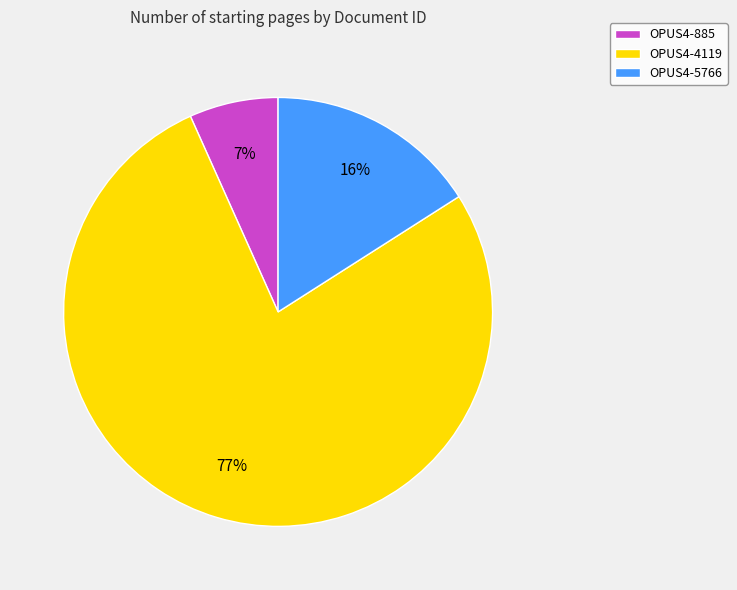

Is there any slice that represents more than half of the pie?

Yes